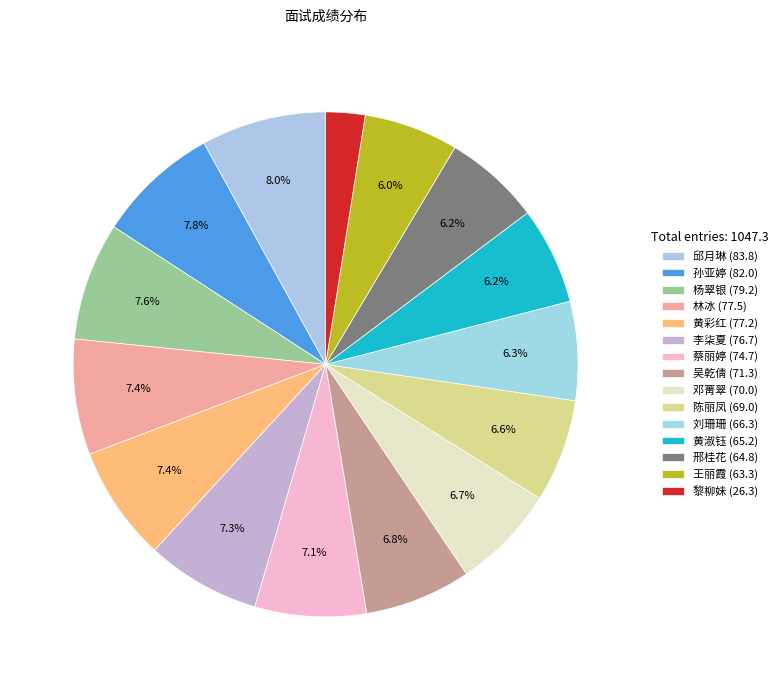

How many slices are in this pie chart?

15